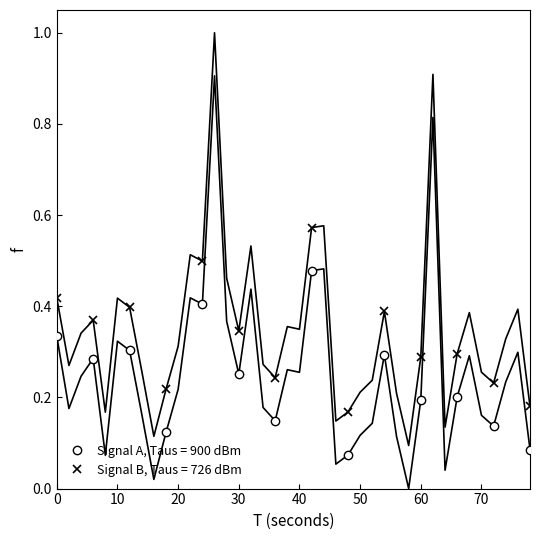

List the series in order of their overall mean, lowest first.

intensity(dBm) normalized (series 1), intensity(dBm) normalized (series 2)